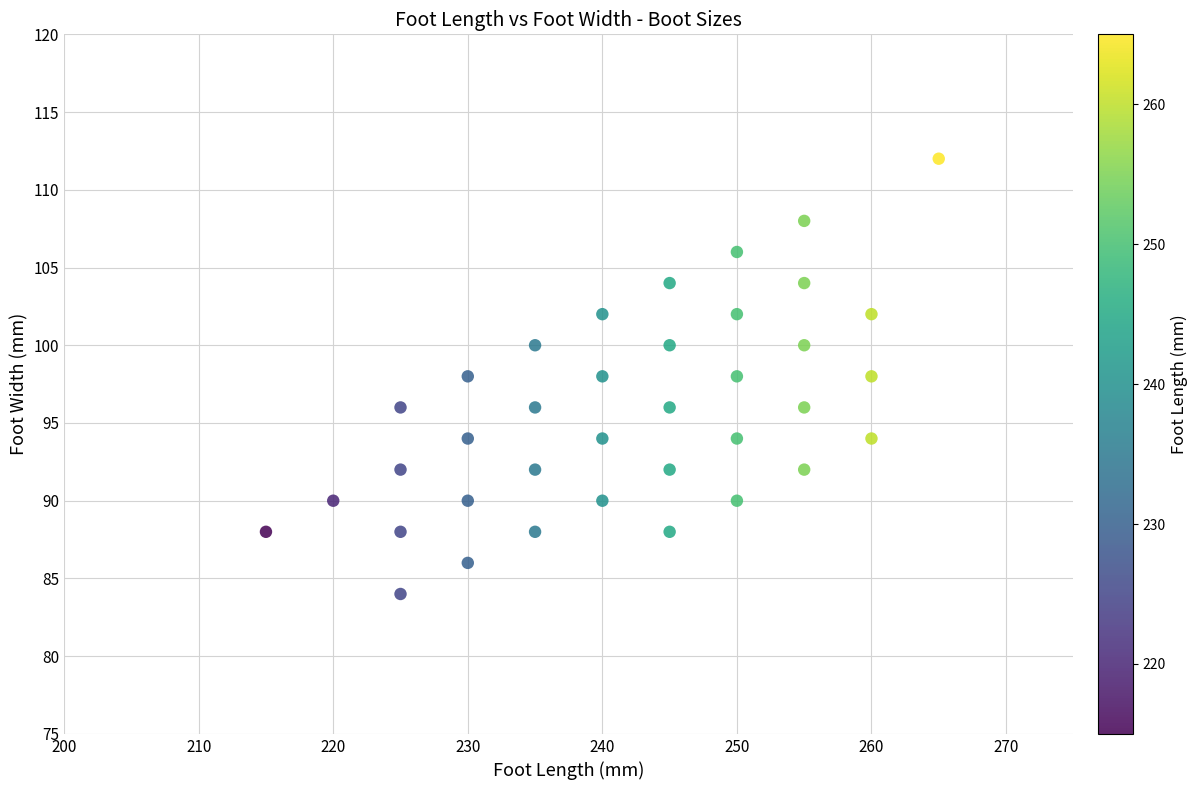

What is the range of Y values (max minus min)?

28